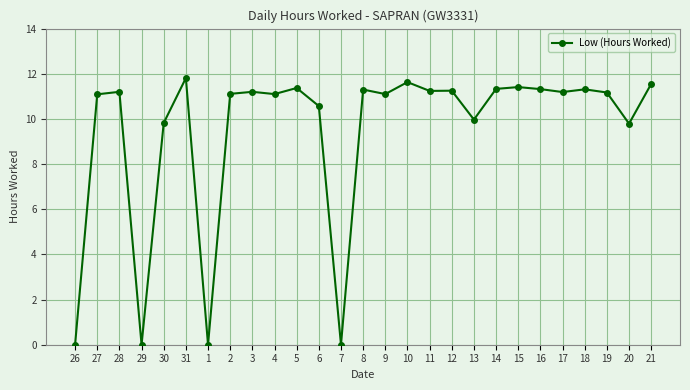

Which has a higher value, 13 or 31?

31